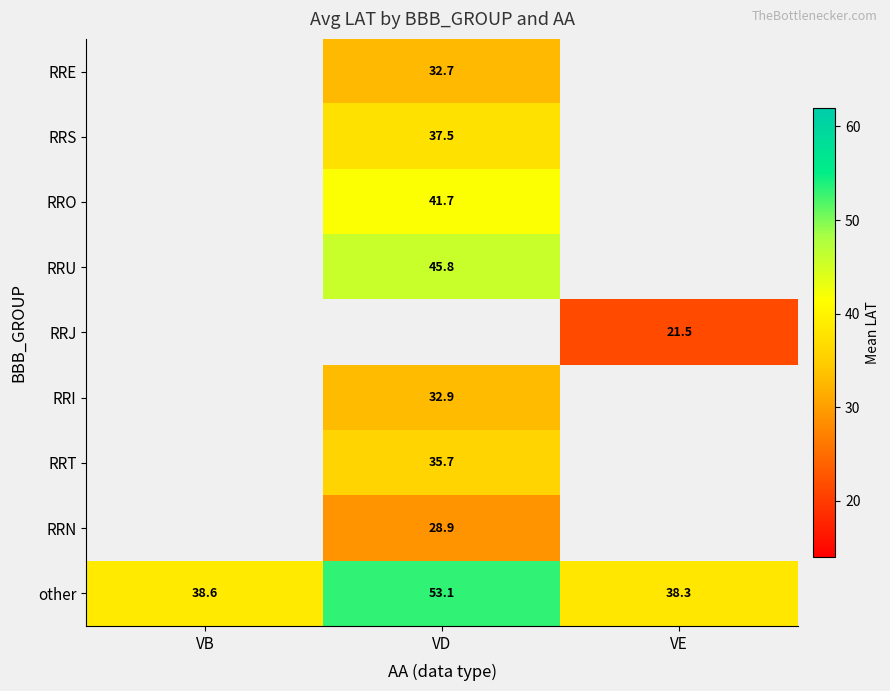

List the labels in order of other value, smallest first.

VE, VB, VD